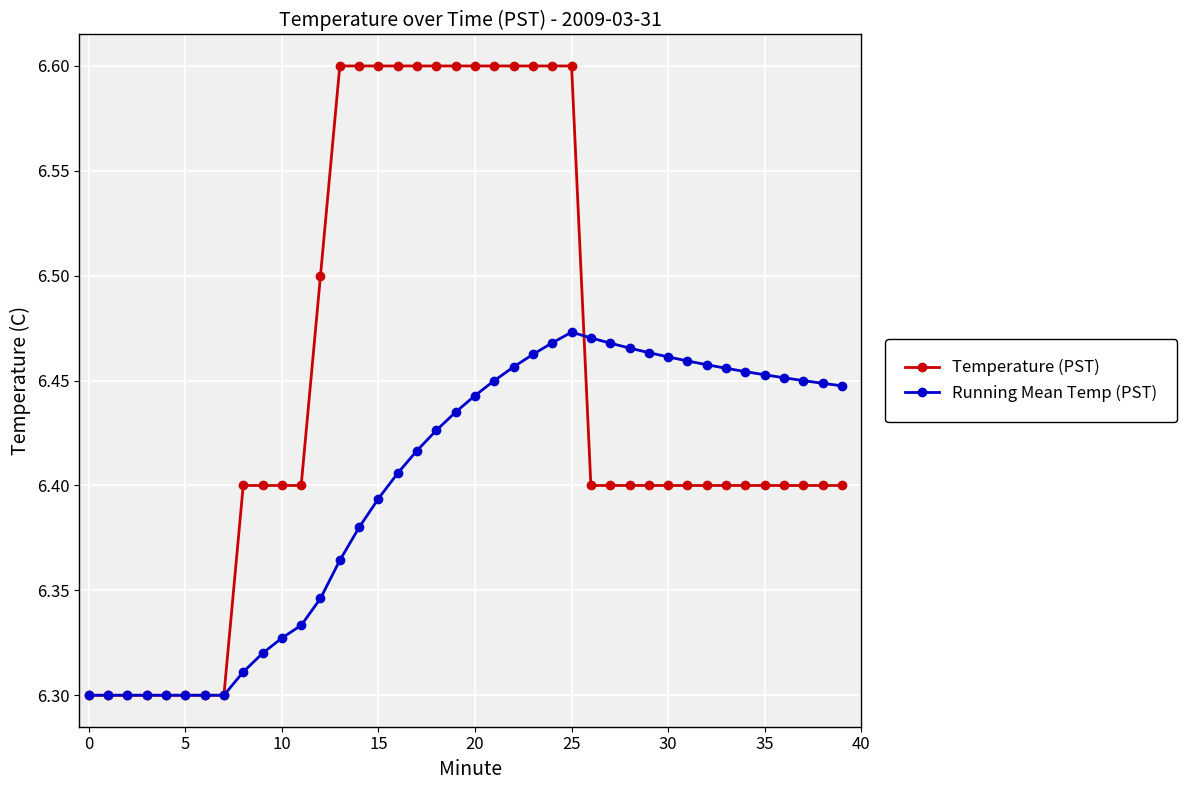

True or false: Running Mean Temp (PST) and Temperature (PST) cross at least once.

True